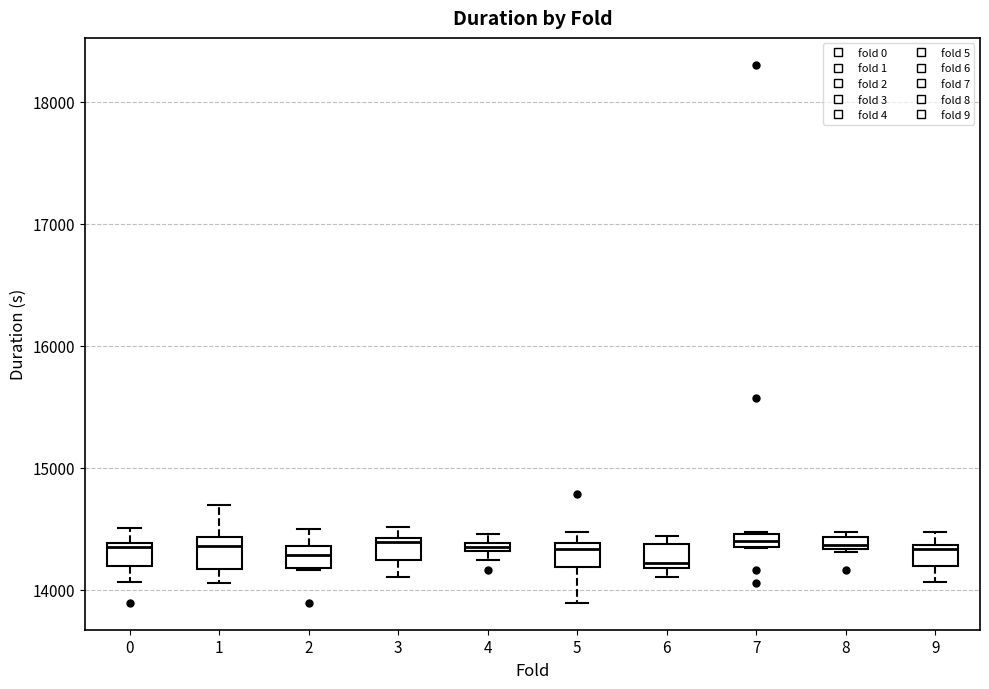

Where is the lower edge of the box at x = 5 on the y-axis? The values are not printed on the chart, so give them approximately, as read against the axis.

14200